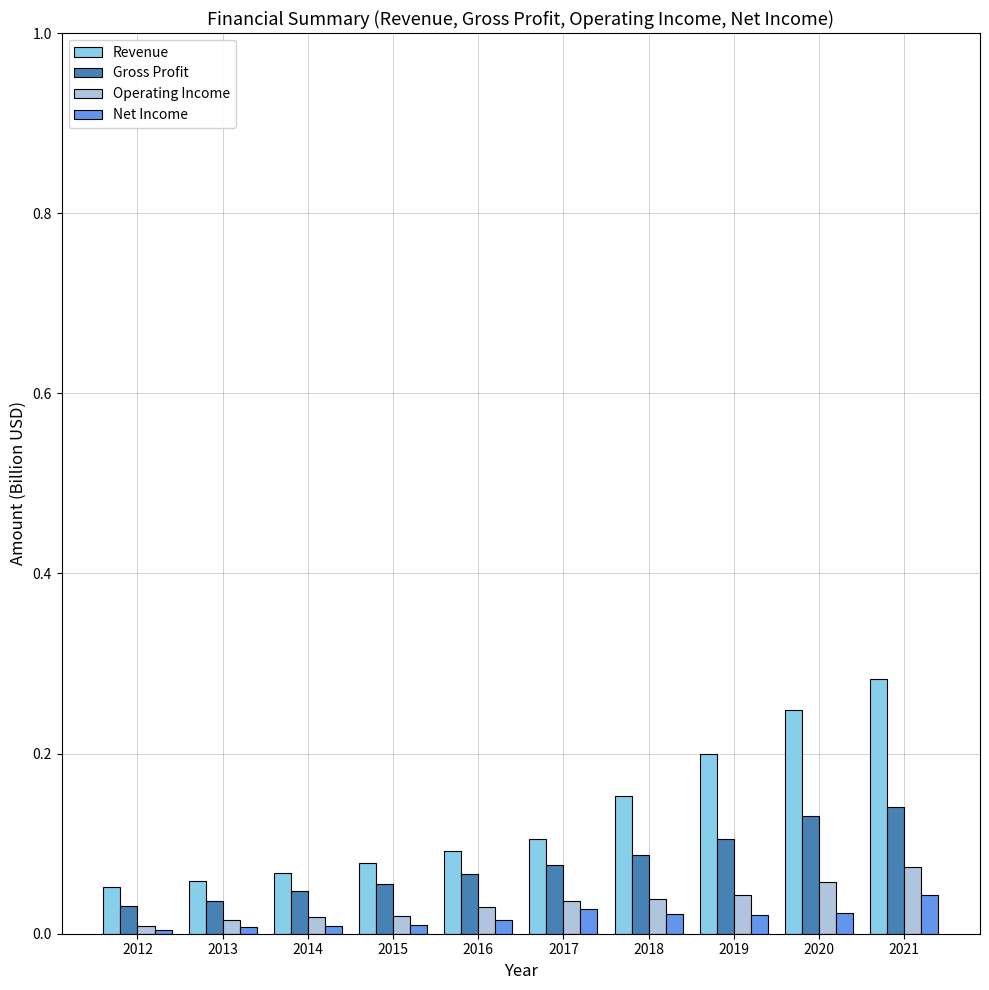

Which category has the highest value in the Revenue series?

2021